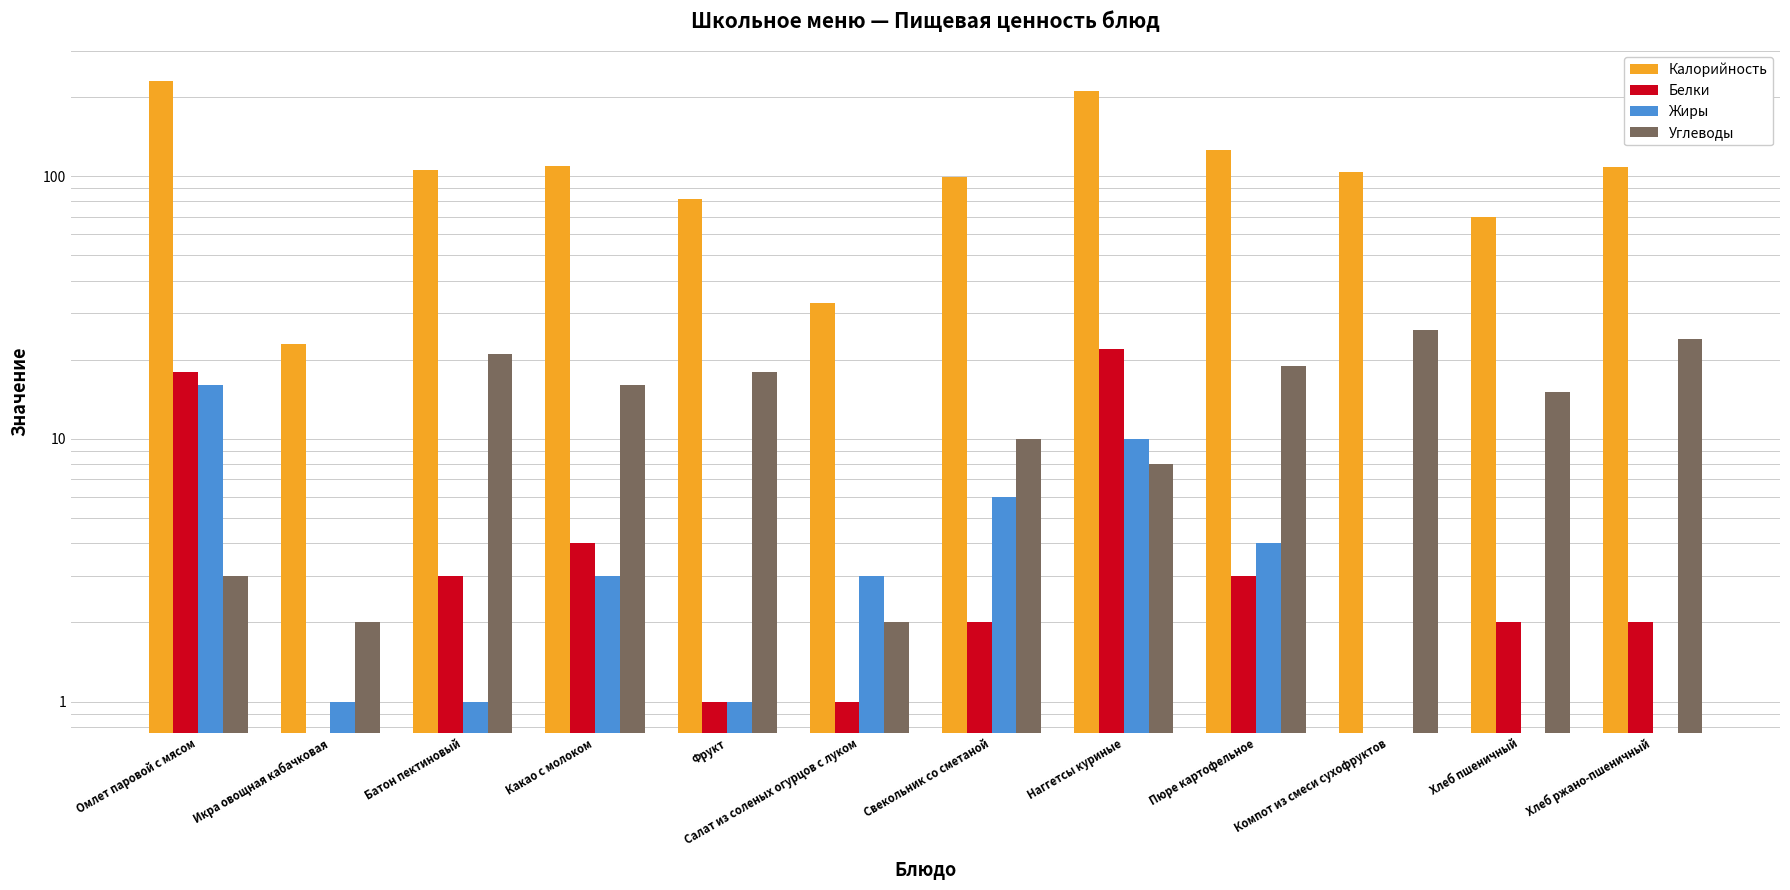

What is the total value across all series at Наггетсы куриные?

250